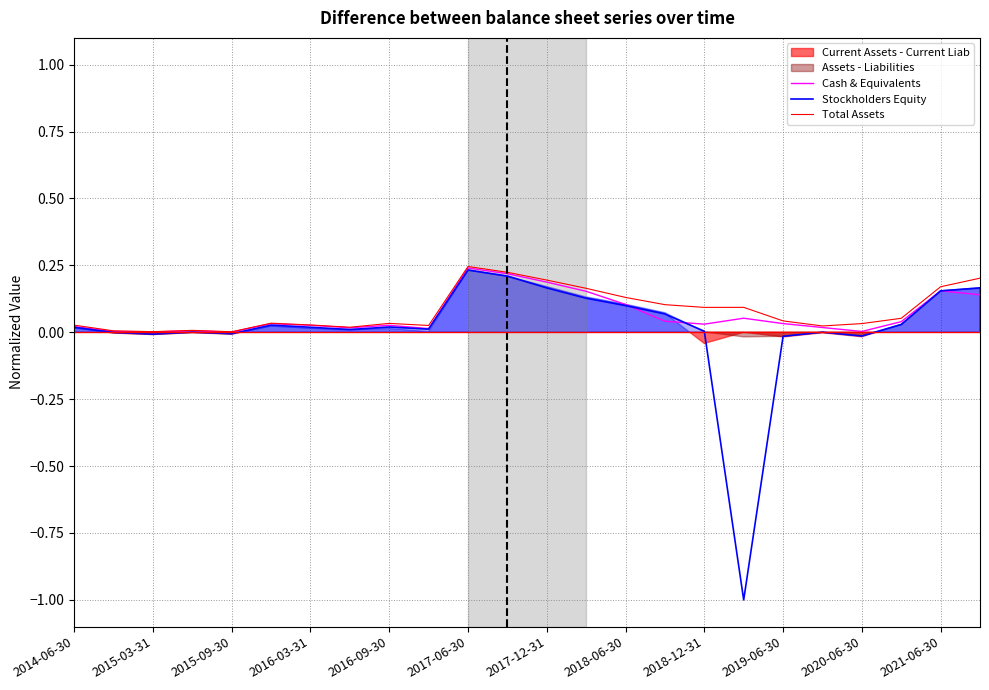

Is it true that Stockholders Equity equals 0.0 at 2021-06-30?

False